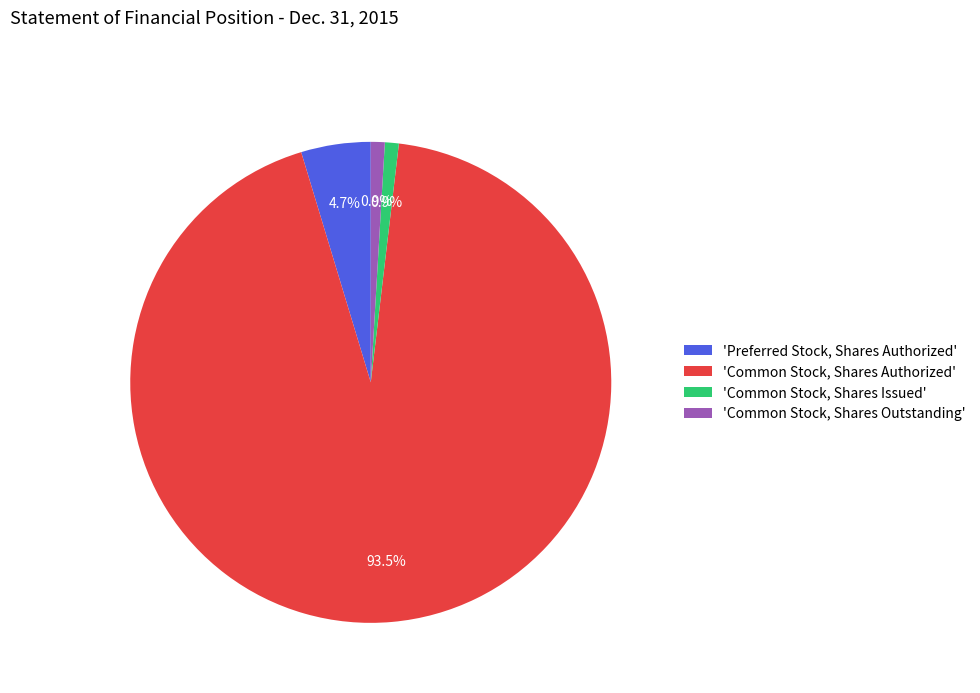

Does 'Preferred Stock, Shares Authorized' account for over 50% of the chart?

No